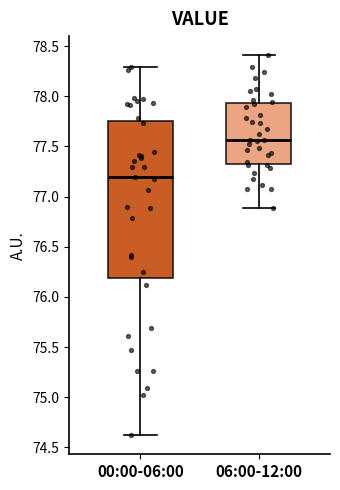

Reading left to right, read every box against the y-axis: the position of its median line, the range the box covers, and the ends of its whiskers. The values are not printed on the chart, so give them approximately, as read against the axis.

00:00-06:00: median 77.20, box 76.20 to 77.75, whiskers 74.60 to 78.30
06:00-12:00: median 77.55, box 77.35 to 77.95, whiskers 76.90 to 78.40